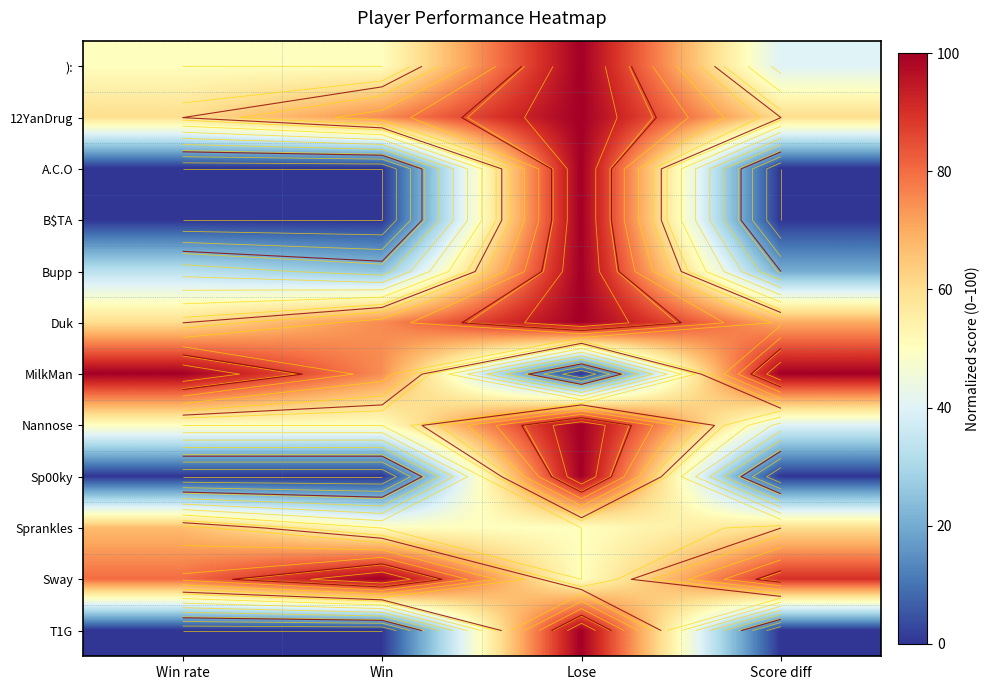

Is it true that Bupp equals 35 at Lose?

False